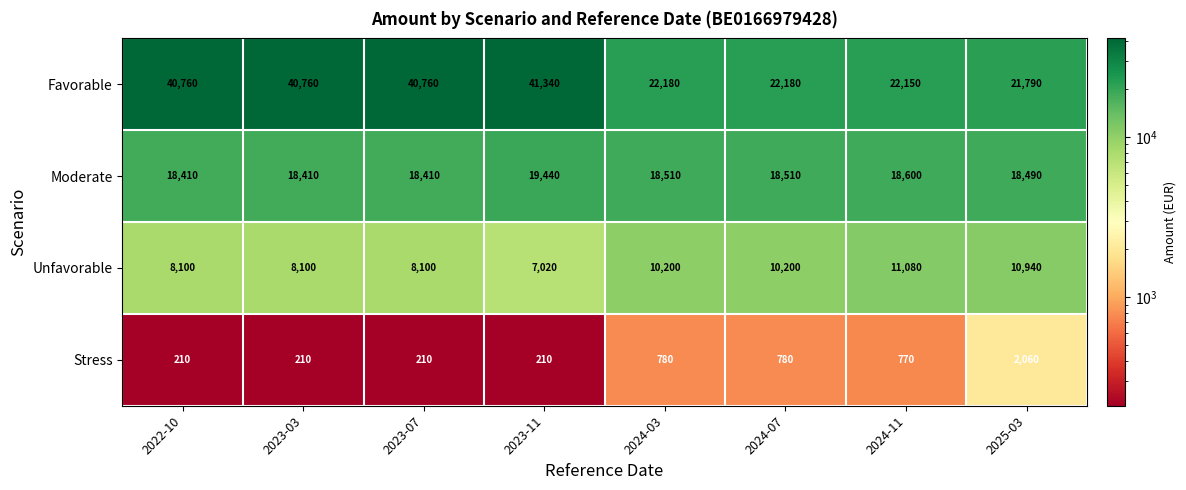

The value of Favorable at 2023-11 is 24190. True or false?

False